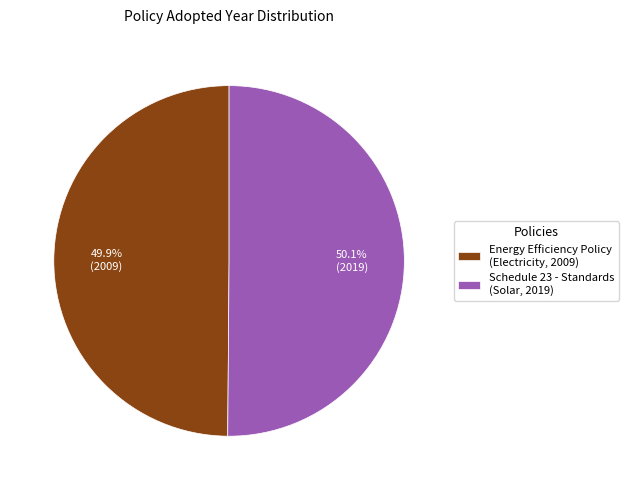

Rank the categories by value from highest to lowest.

Schedule 23 - Standards (Solar, 2019), Energy Efficiency Policy (Electricity, 2009)